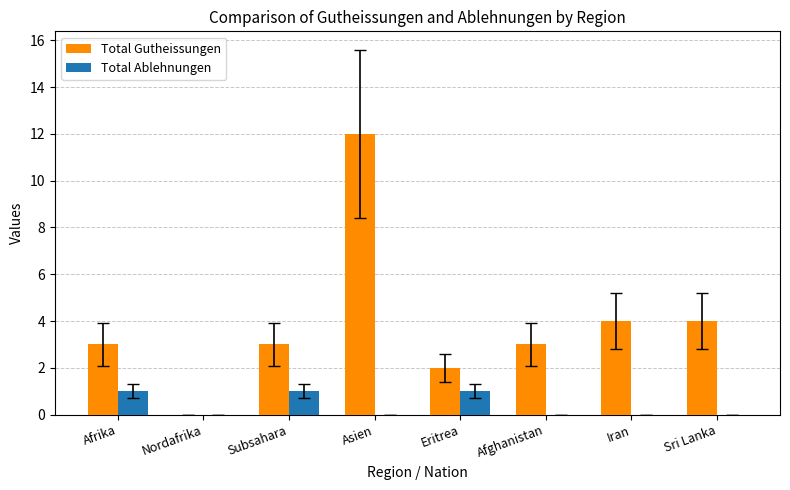

How many categories are shown in the chart?

8